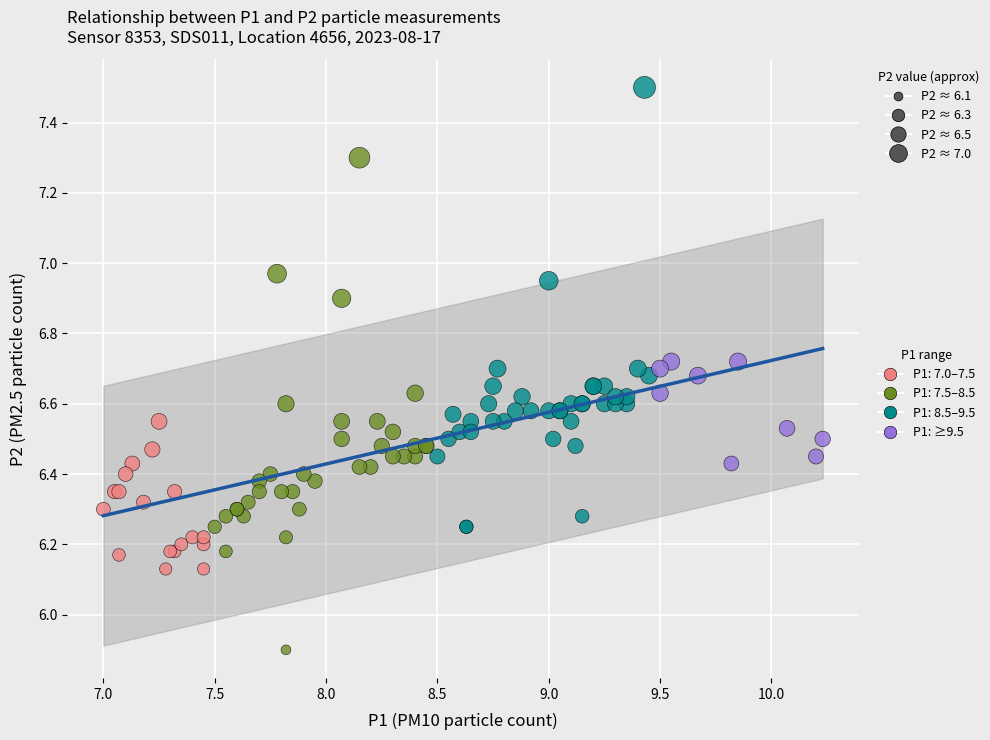

Which series contains the highest Y value?

P1: 8.5–9.5